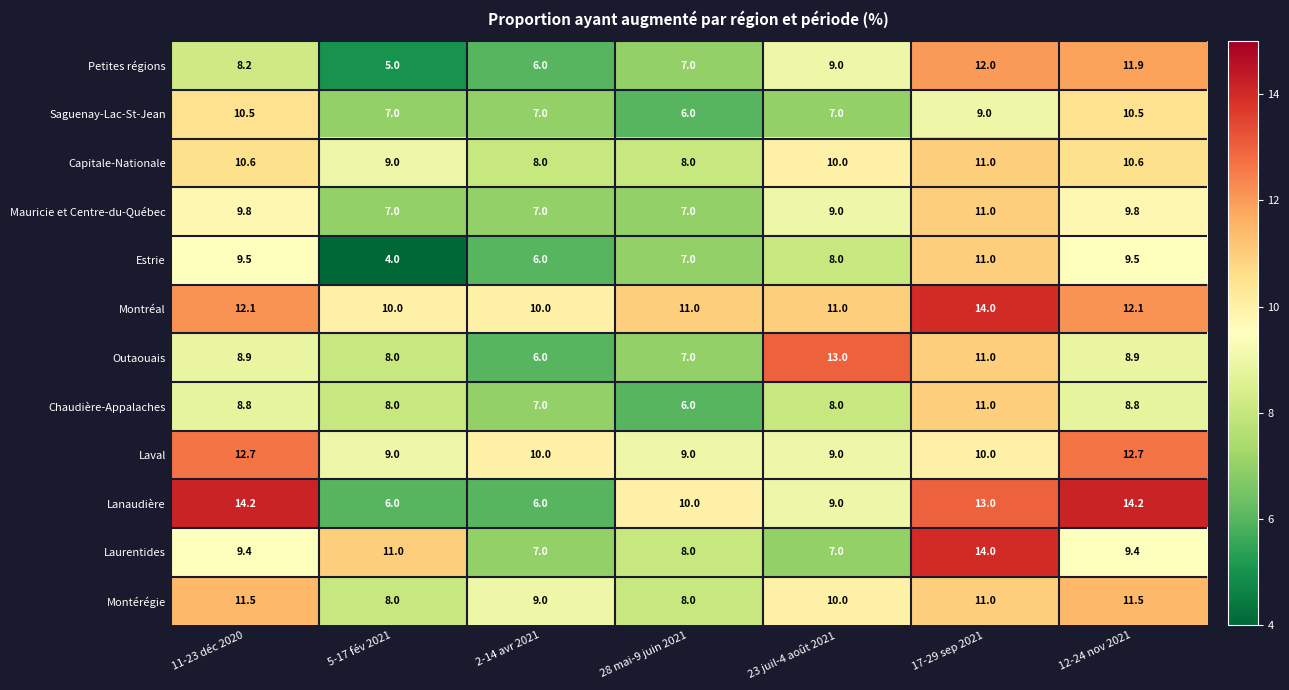

Read the Laurentides value at 11-23 déc 2020.

9.4